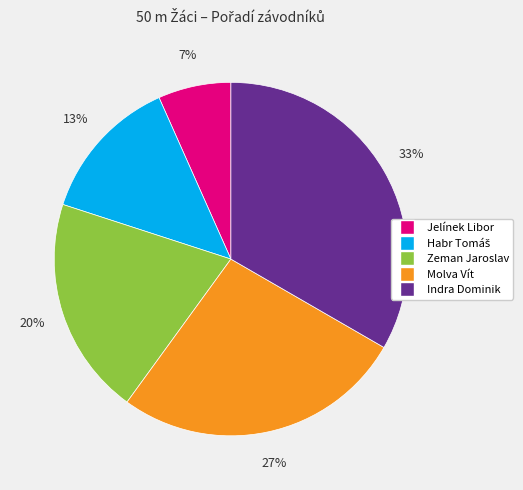

To the nearest percent, what percentage of the pie is Zeman Jaroslav?

20%